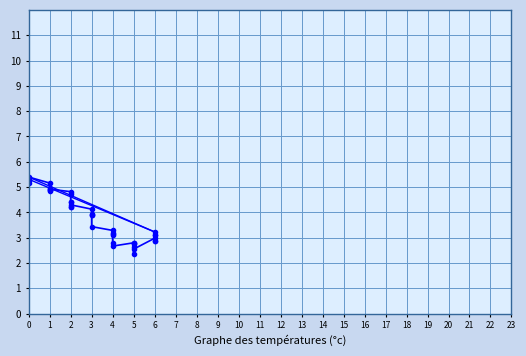

Between 21 and 15, which is larger?

15